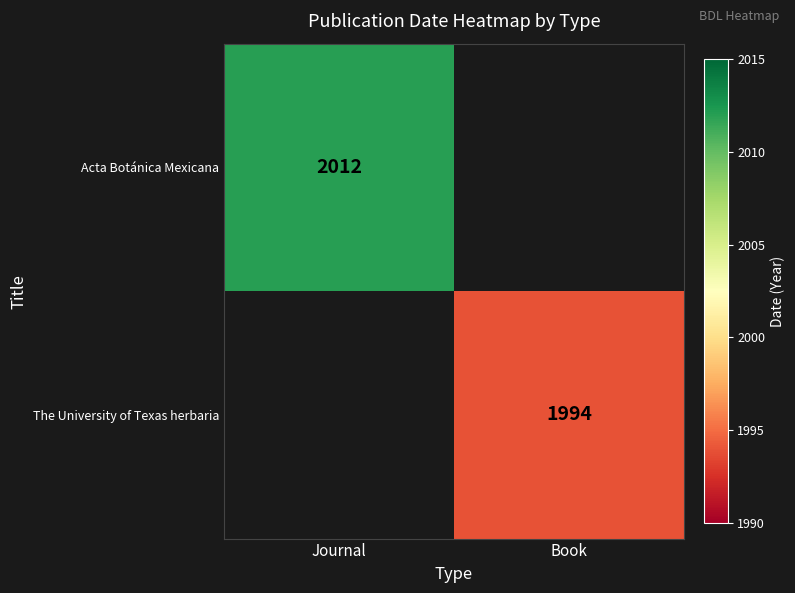

Is the value of The University of Texas herbaria at Book greater than the value of Acta Botánica Mexicana at Journal?

No